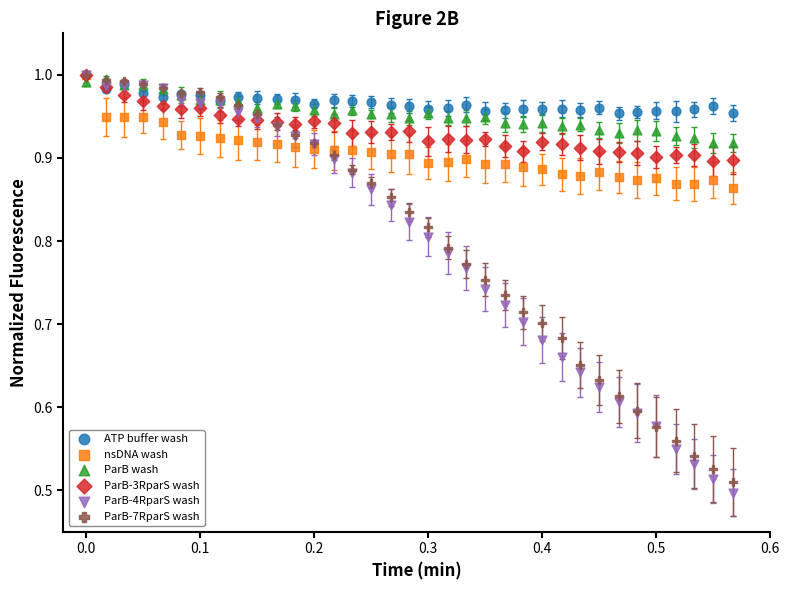

Which series has the largest Y range (max minus min)?

ParB-4RparS wash